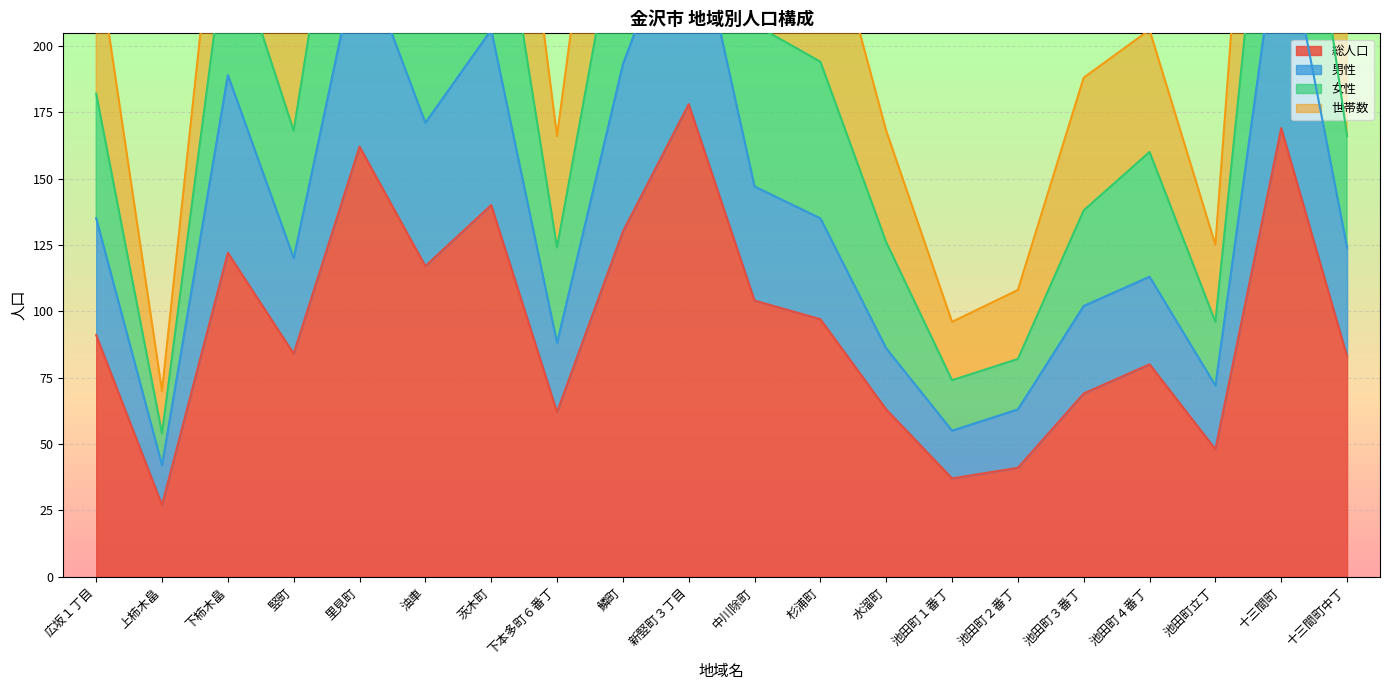

Which series changed the most between 新竪町３丁目 and 杉浦町?

女性